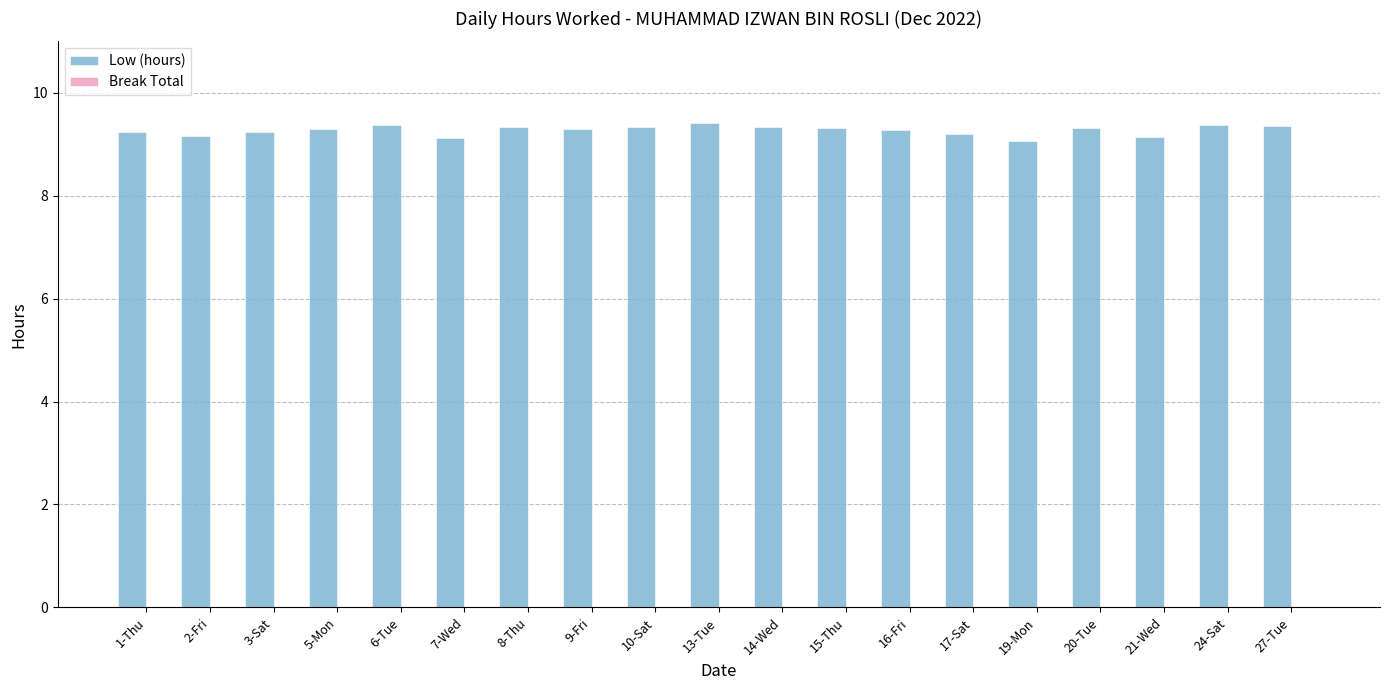

What is the sum of the values at 9-Fri and 2-Fri?

18.5